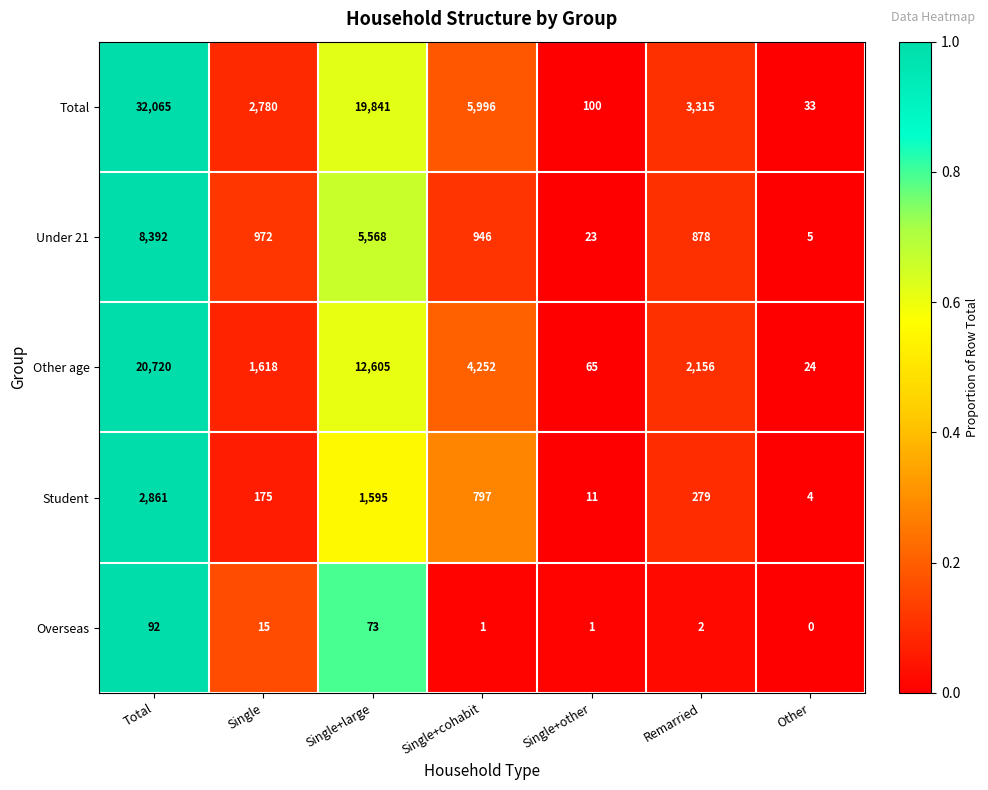

What is the average value of the Overseas series?

26